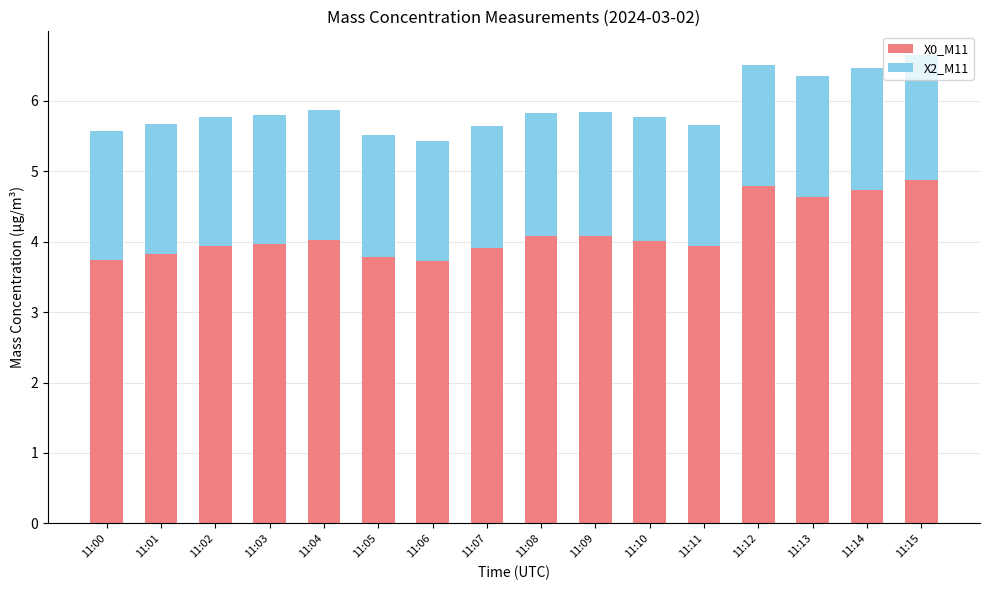

The value of X0_M11 at 11:04 is 4.0. True or false?

True